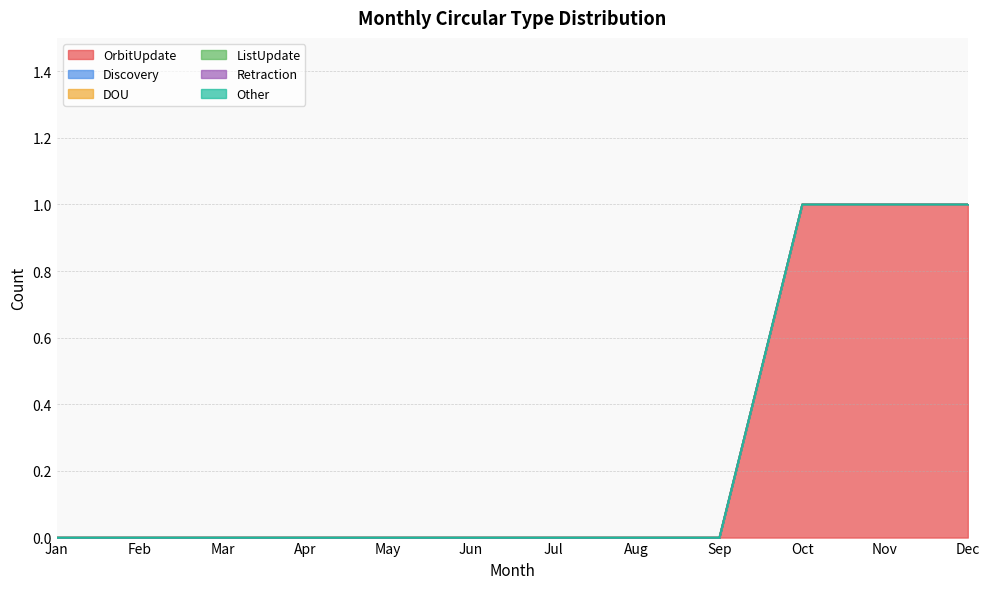

How many lines are shown in the chart?

6